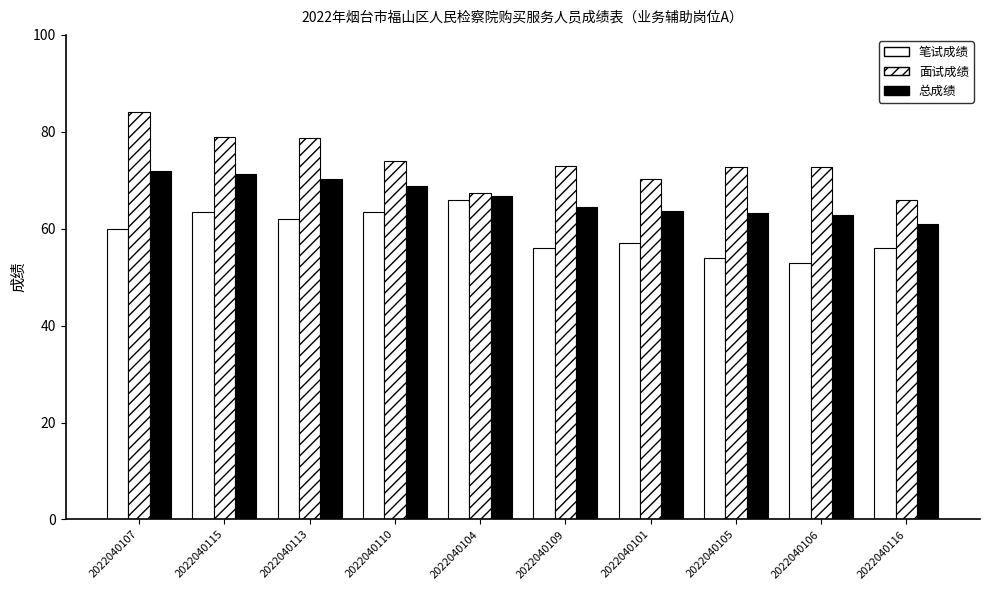

True or false: 面试成绩 has a value of 66.0 at 2022040116.

True